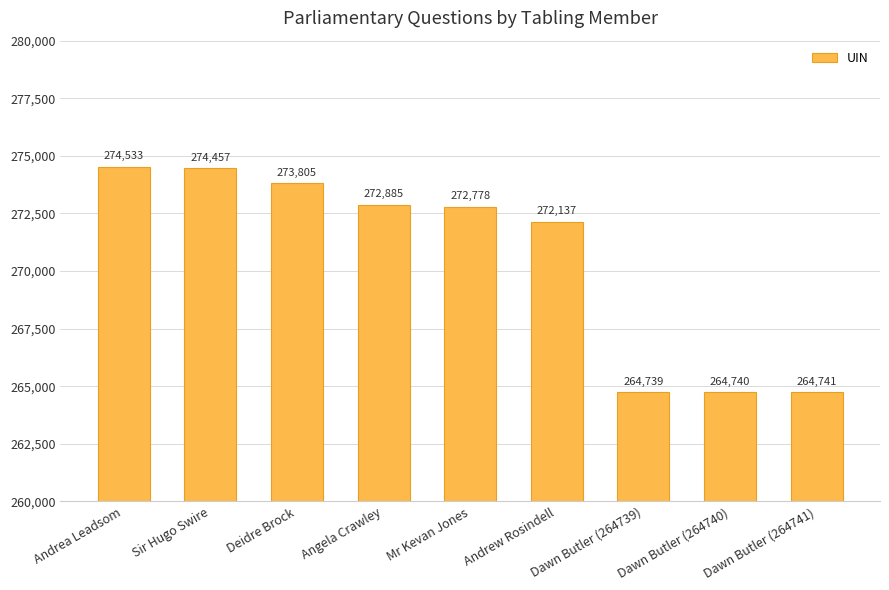

What is the smallest value displayed?

264739